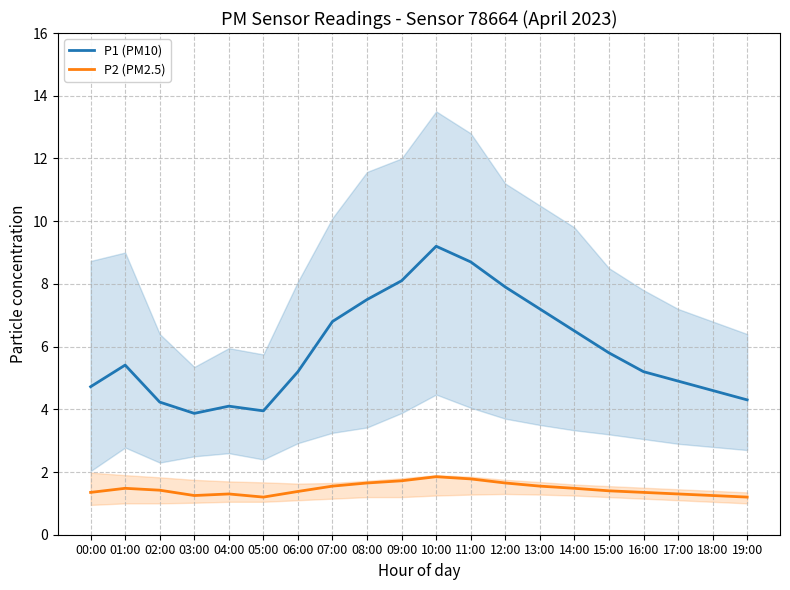

How many lines are shown in the chart?

2